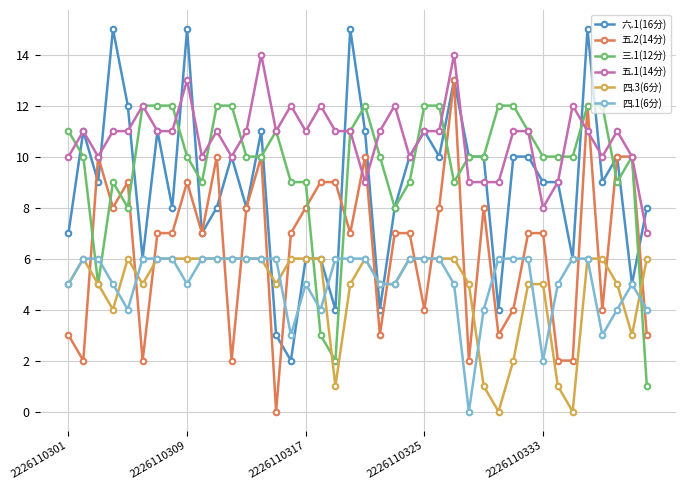

How many series are shown in this chart?

6